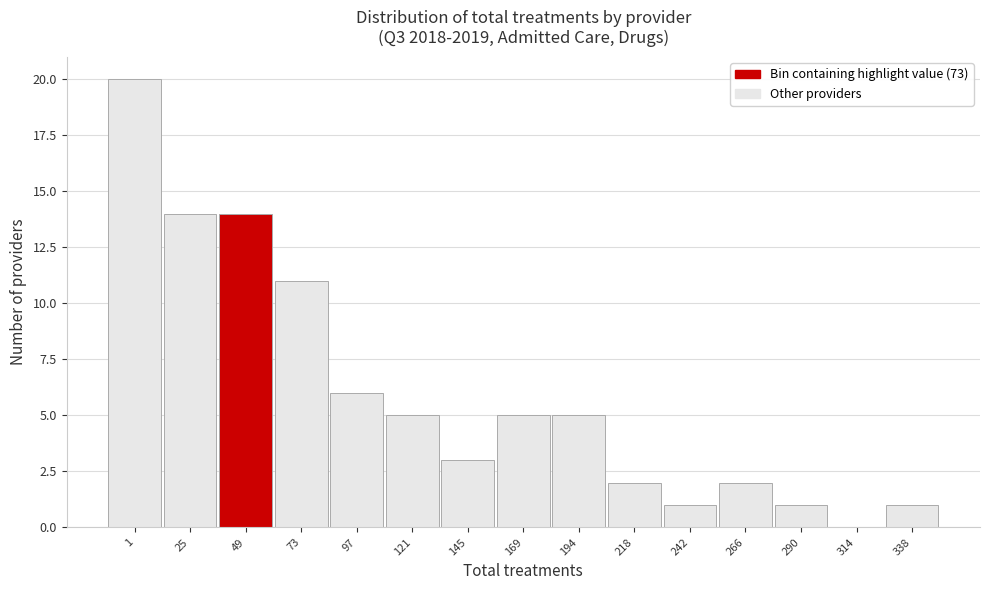

Reading right to left, what are all the values shown in this chart?

338=1	314=0	290=1	266=2	242=1	218=2	194=5	169=5	145=3	121=5	97=6	73=11	49=14	25=14	1=20